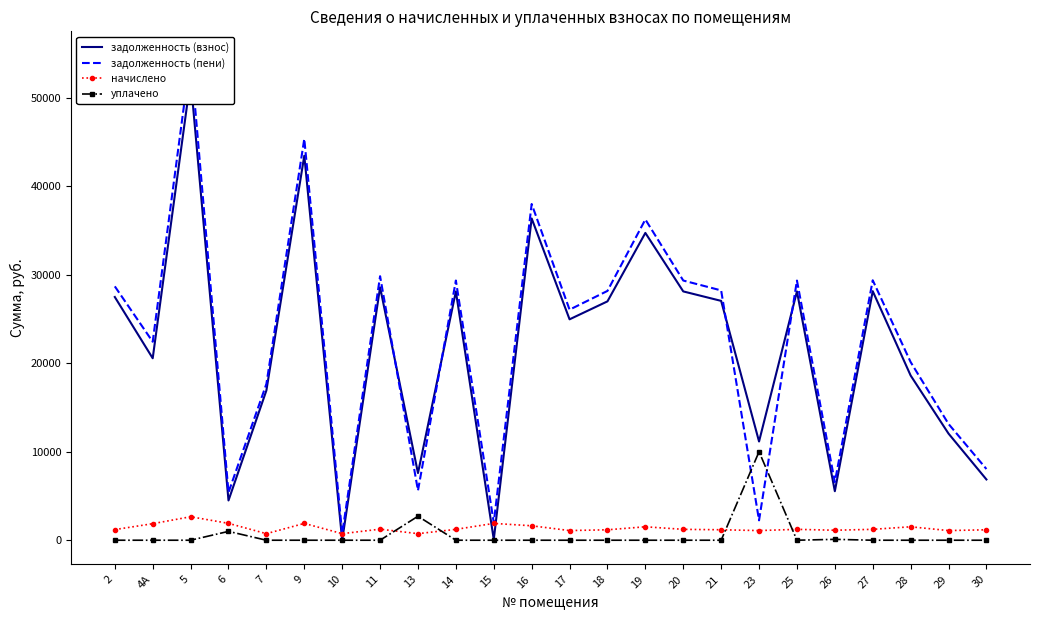

Where do задолженность (пени) and уплачено first cross each other?

21 and 23